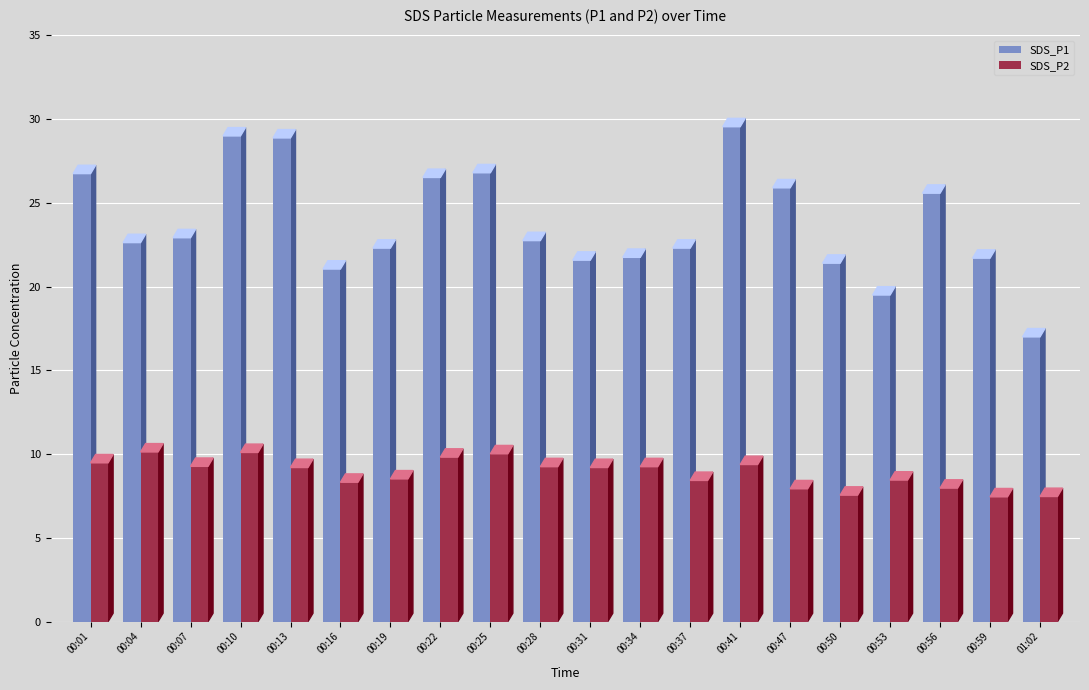

What is the value of the SDS_P1 bar at the 16th from the left?

21.4